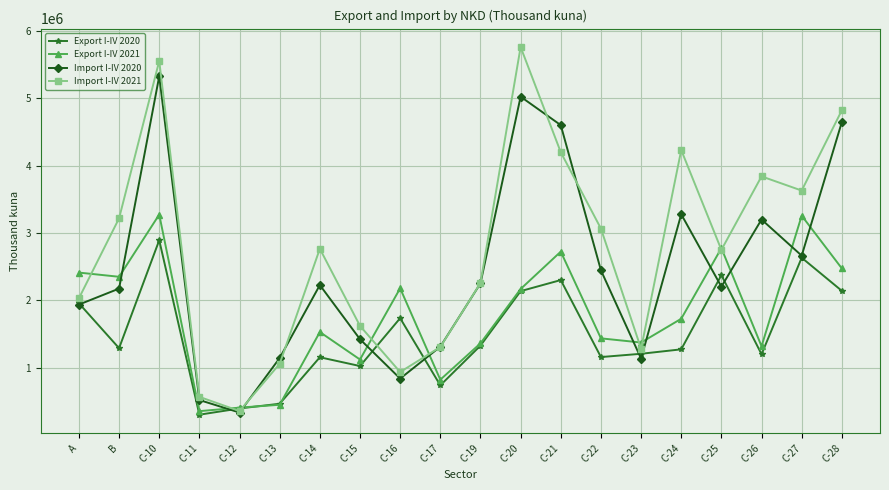

Which category has the lowest value in the Import I-IV 2020 series?

C-12